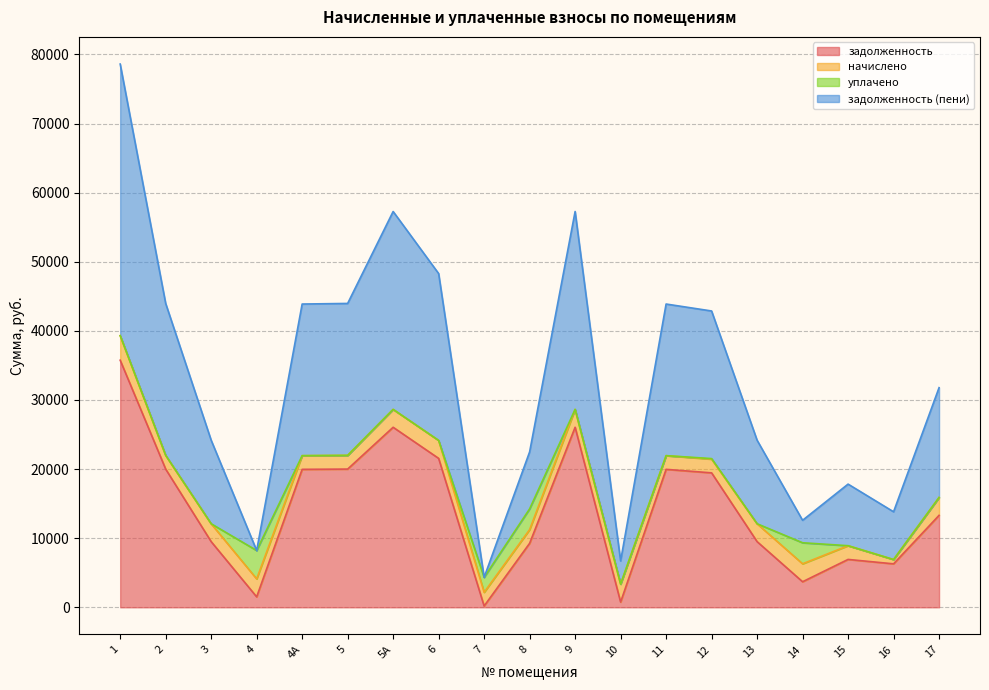

What is the sum of the задолженность (пени) values at 12 and 15?

30348.2